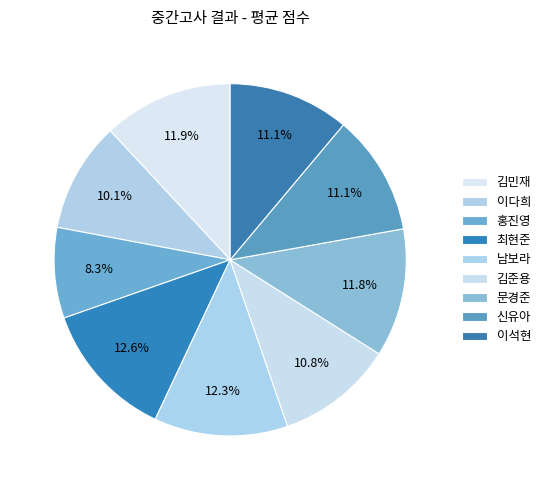

To the nearest percent, what is the combined percentage of 최현준 and 신유아?

24%